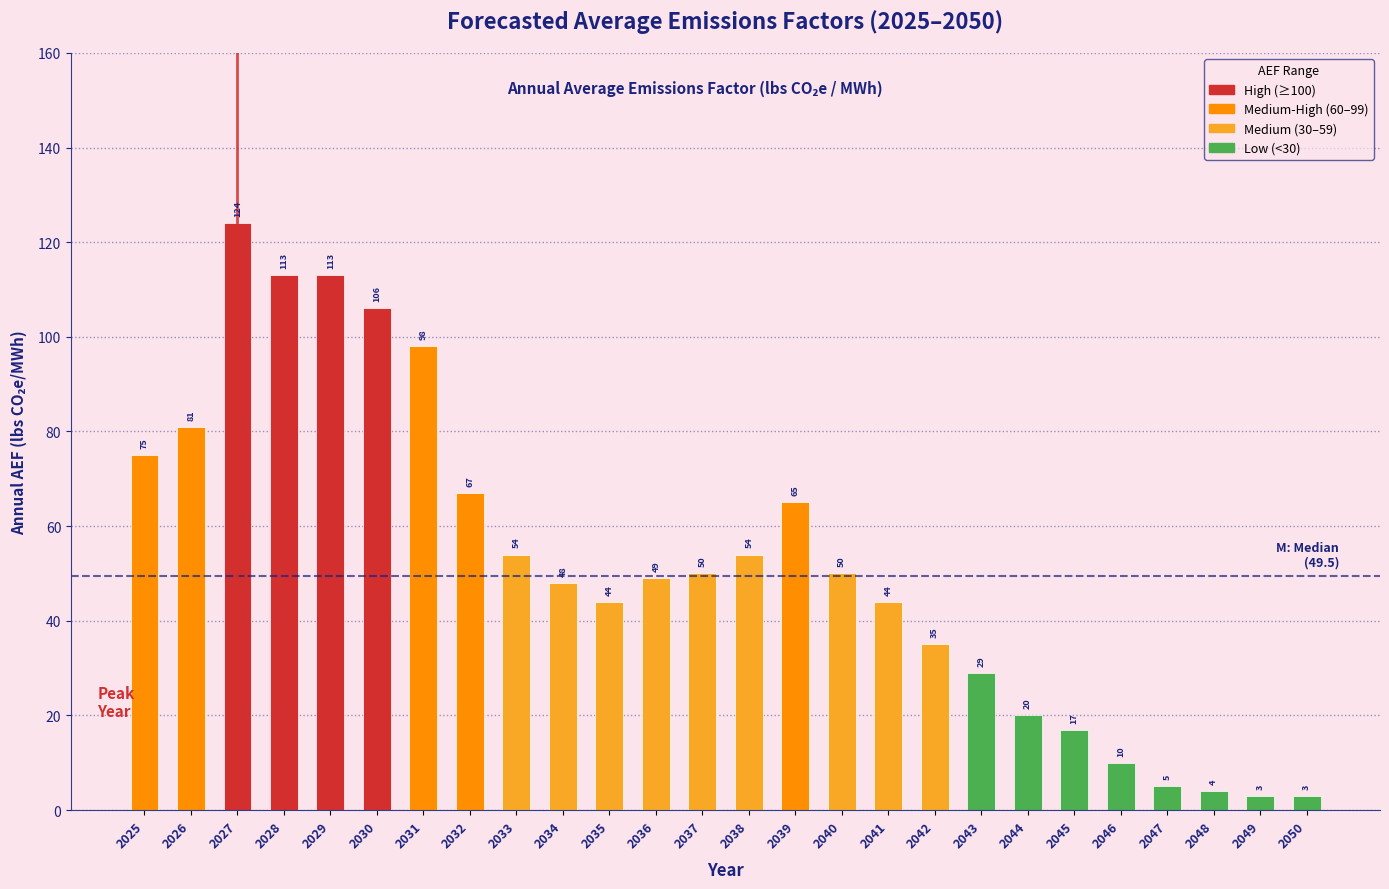

Reading left to right, transcribe all the data shown in this chart.

2025=75	2026=81	2027=124	2028=113	2029=113	2030=106	2031=98	2032=67	2033=54	2034=48	2035=44	2036=49	2037=50	2038=54	2039=65	2040=50	2041=44	2042=35	2043=29	2044=20	2045=17	2046=10	2047=5	2048=4	2049=3	2050=3